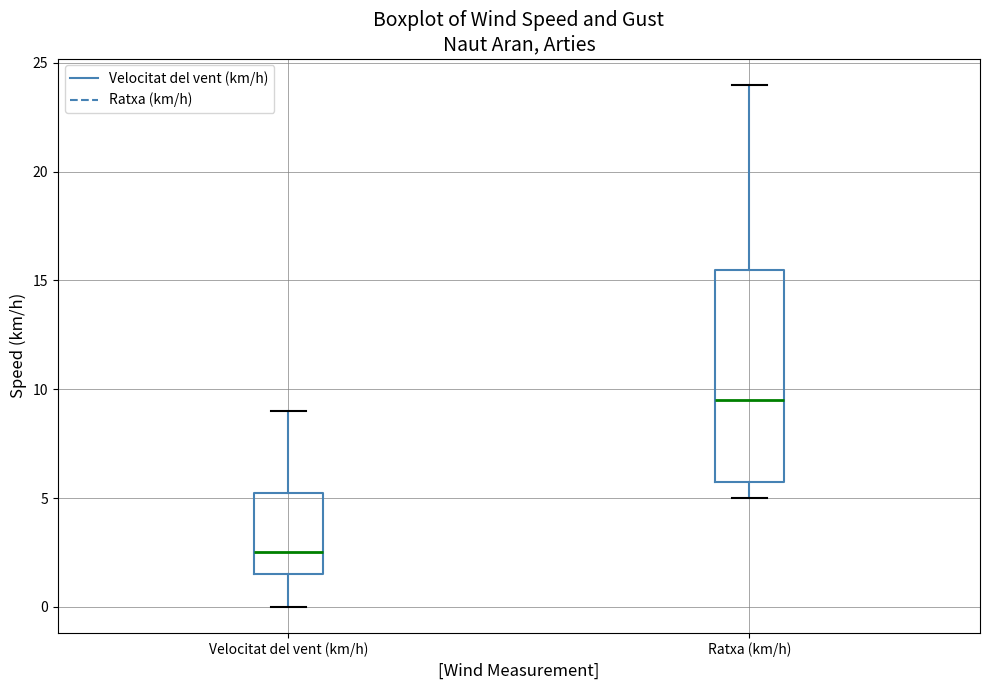

Reading left to right, transcribe this box plot: for each box, give where its median line is, the range the box spans, and where its two whiskers end, as read against the y-axis. The values are not printed on the chart, so give them approximately, as read against the axis.

Velocitat del vent (km/h): median 2.5, box 1.5 to 5.5, whiskers 0.0 to 9.0
Ratxa (km/h): median 9.5, box 6.0 to 15.5, whiskers 5.0 to 24.0